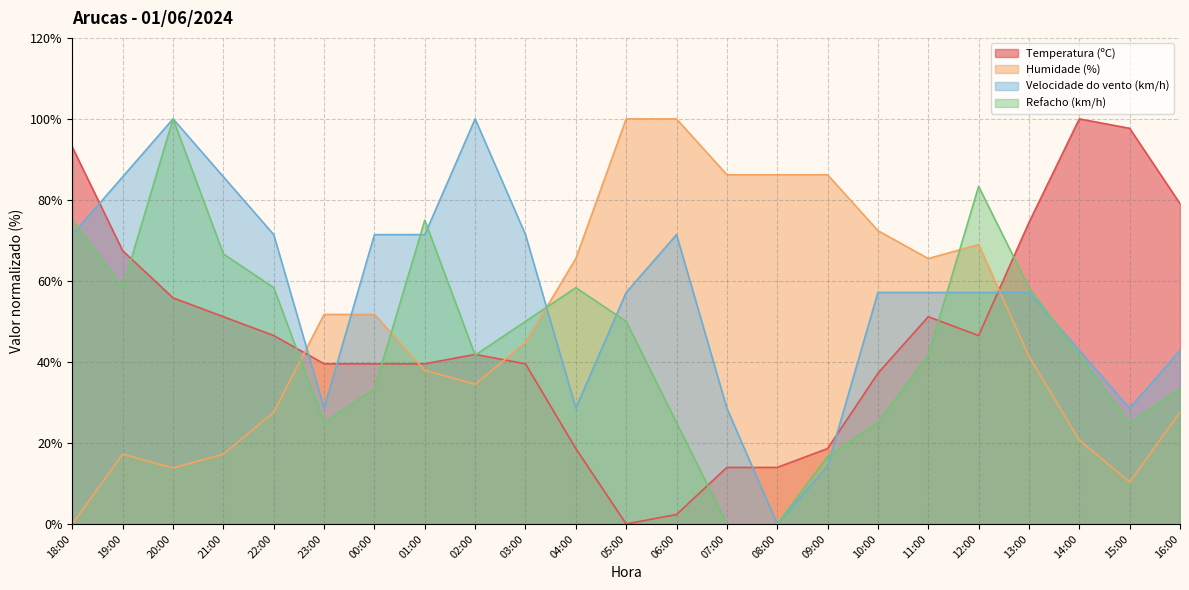

How many values in the Refacho (km/h) series are below 41?

9